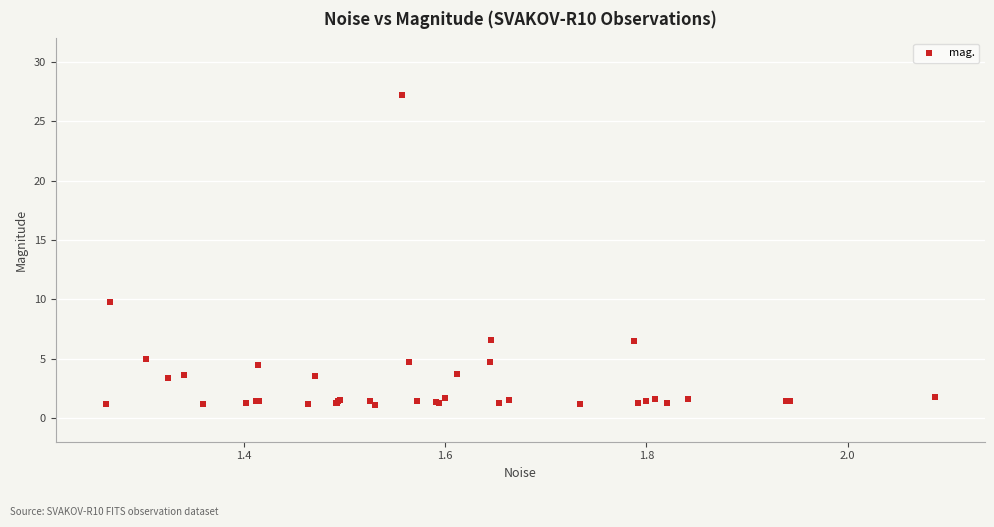

What Y value in the scatter plot is closest to 14?

9.8